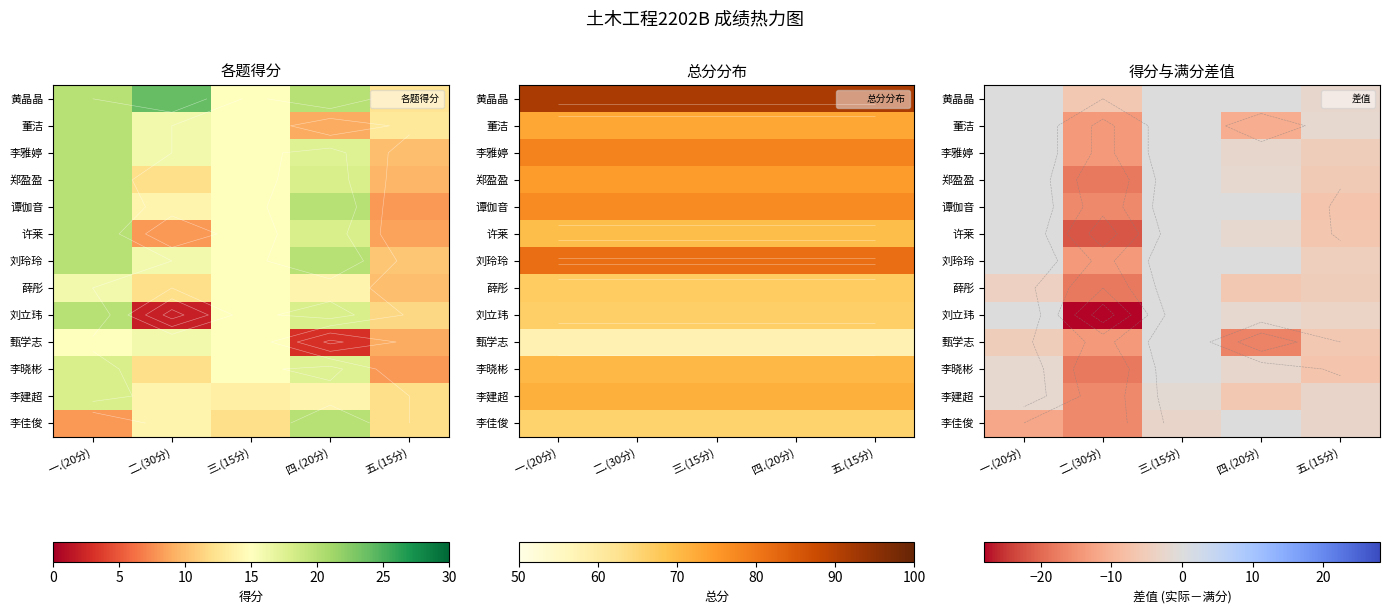

At which label does 许莱 first exceed -2?

一.(20分)